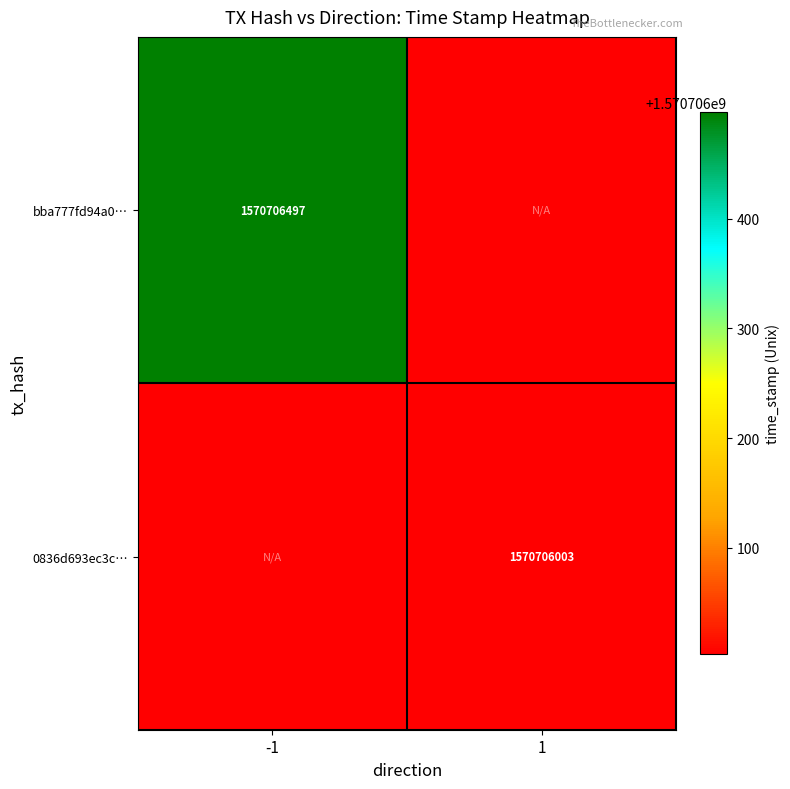

Between direction_-1 and direction_1, which series saw the biggest shift?

bba777fd94a0694e87ba958dc8abfc27944859e